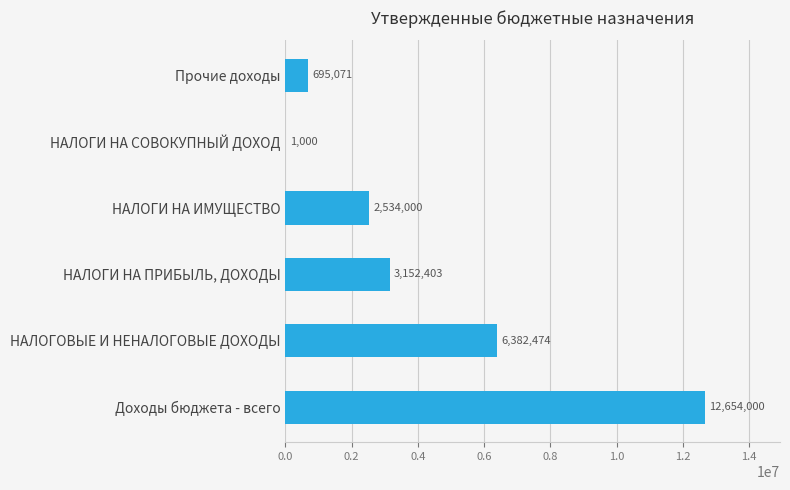

Where is the data nearest to the value 6327500?

НАЛОГОВЫЕ И НЕНАЛОГОВЫЕ ДОХОДЫ